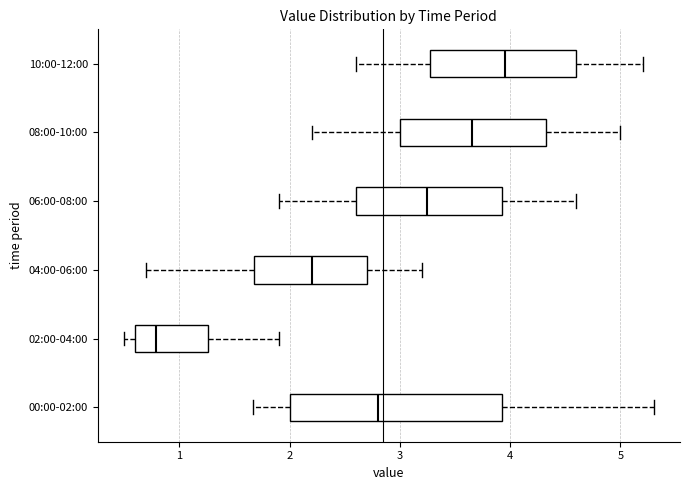

Where is the right edge of the box for 06:00-08:00 on the x-axis? The values are not printed on the chart, so give them approximately, as read against the axis.

3.9